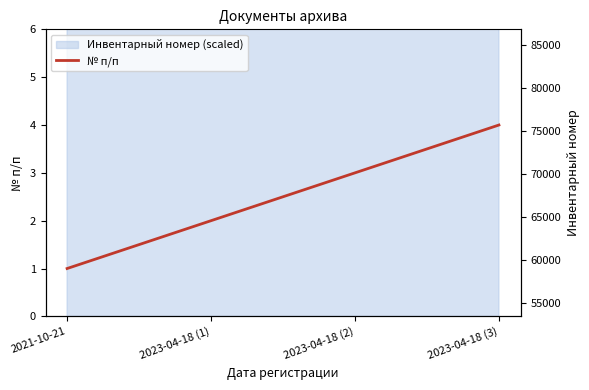

True or false: Инвентарный номер has more than 0 interior local peaks.

False